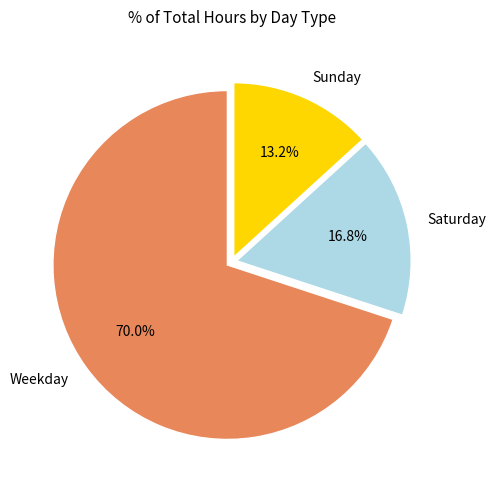

Count the number of slices in the pie.

3